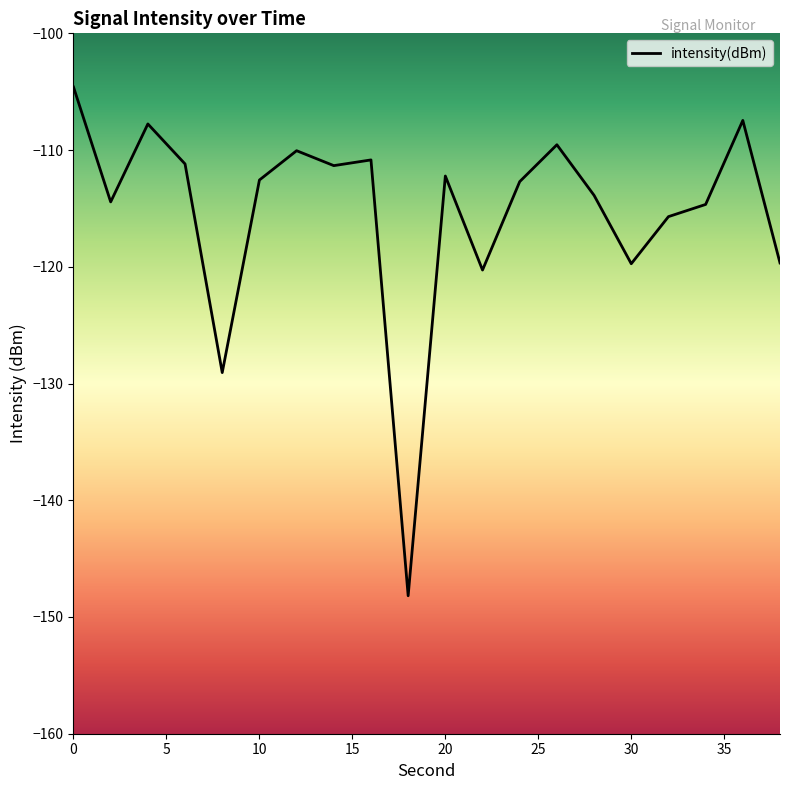

How many data points does each series have?

20